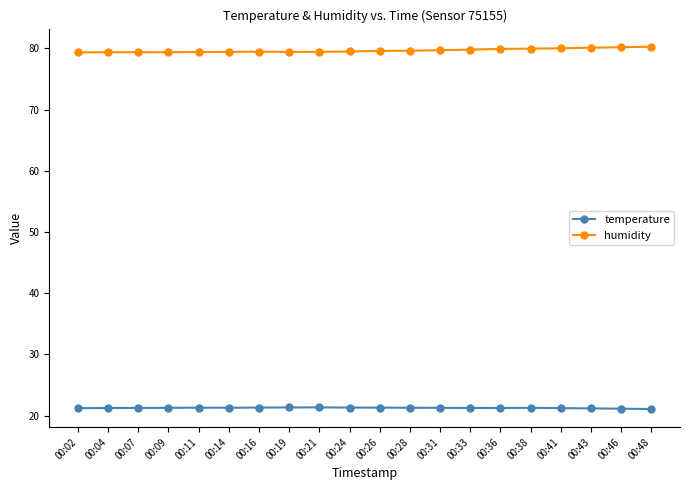

What is the value of the temperature point at the 14th from the left?

21.2